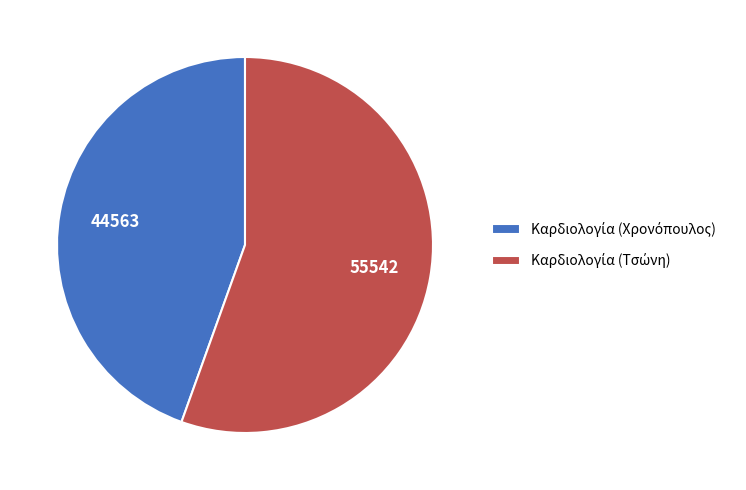

Which category has the biggest portion of the pie?

Καρδιολογία (Τσώνη)